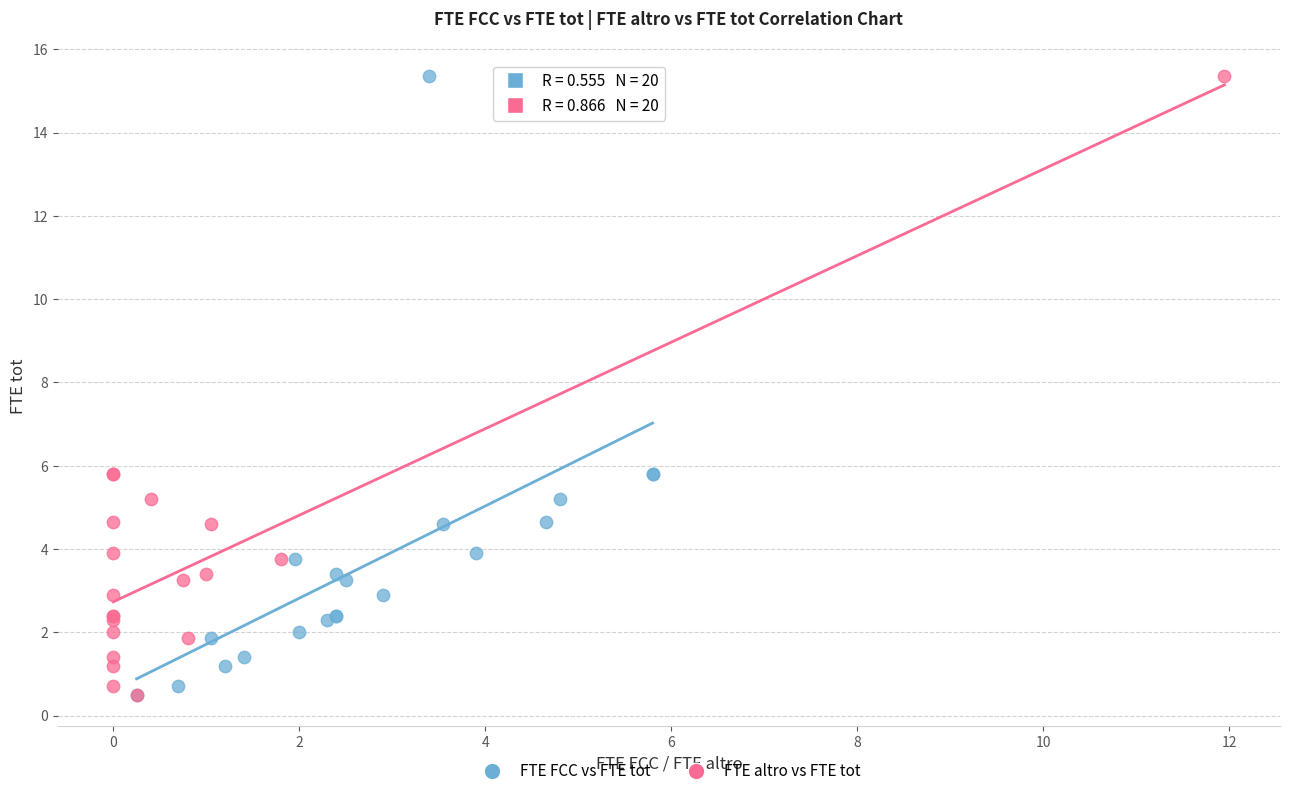

What are all the series names shown in the legend?

FTE FCC vs FTE tot, FTE altro vs FTE tot